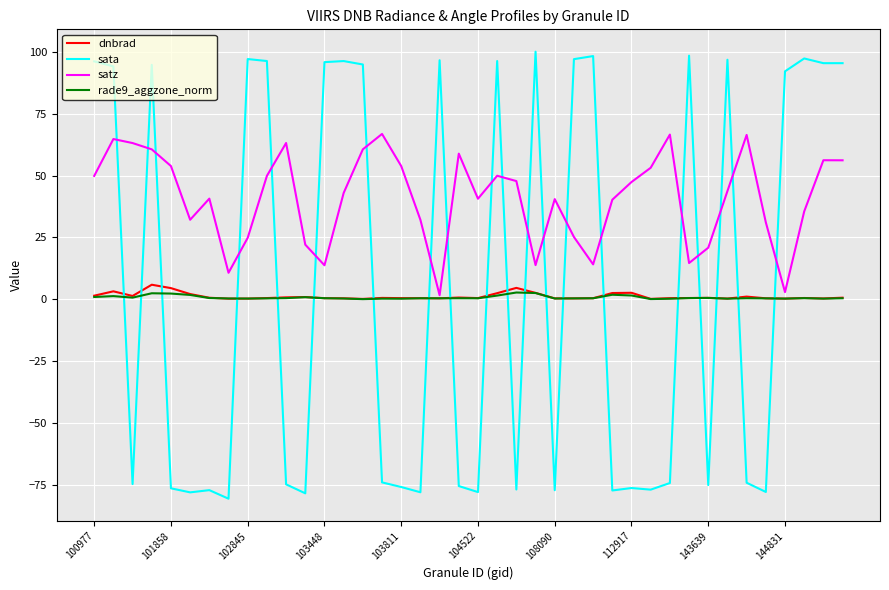

What is the lowest value of the dnbrad series?

0.1